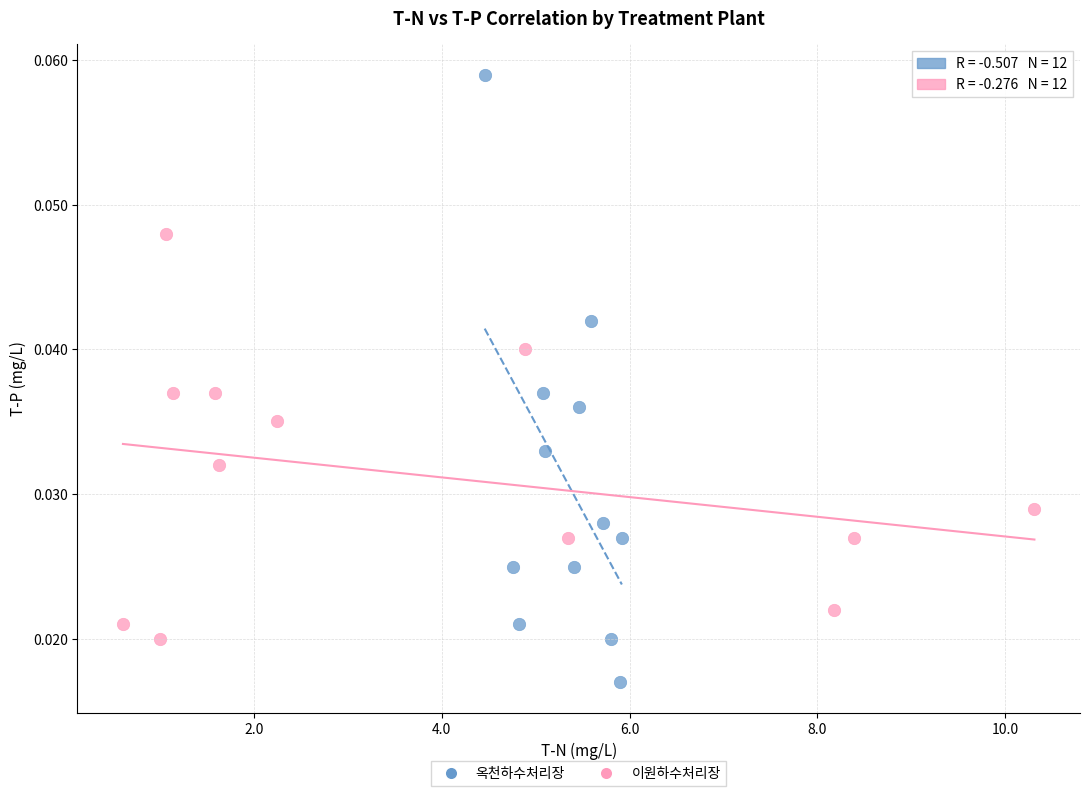

Which series reaches the maximum Y coordinate?

옥천하수처리장